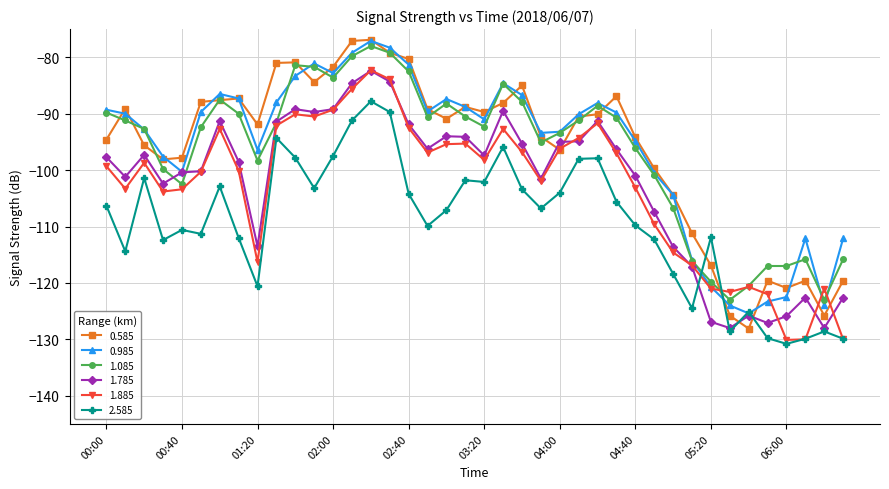

What is the value of the 1.085 point at the 14th from the left?

-79.8